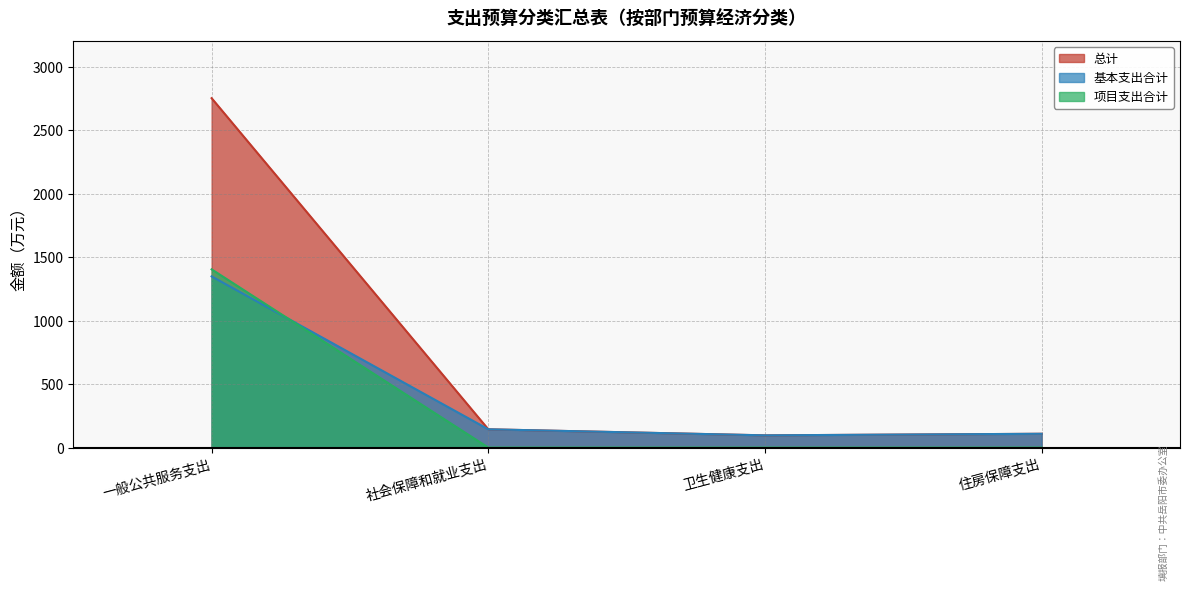

At which category is the sum across all series the highest?

一般公共服务支出